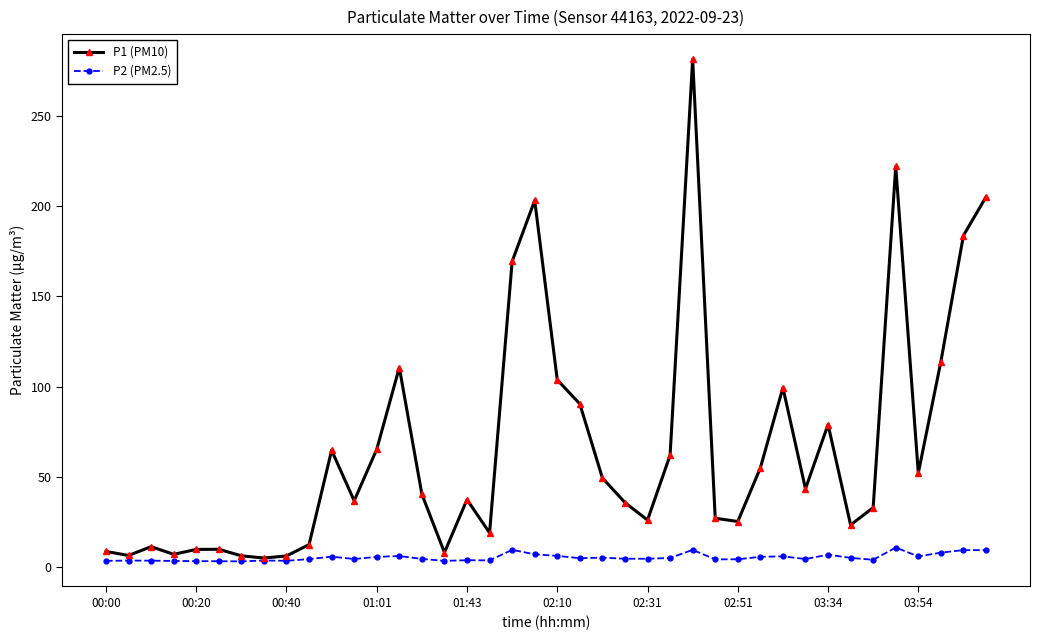

What is the sum of all P1 (PM10) values?

2645.0